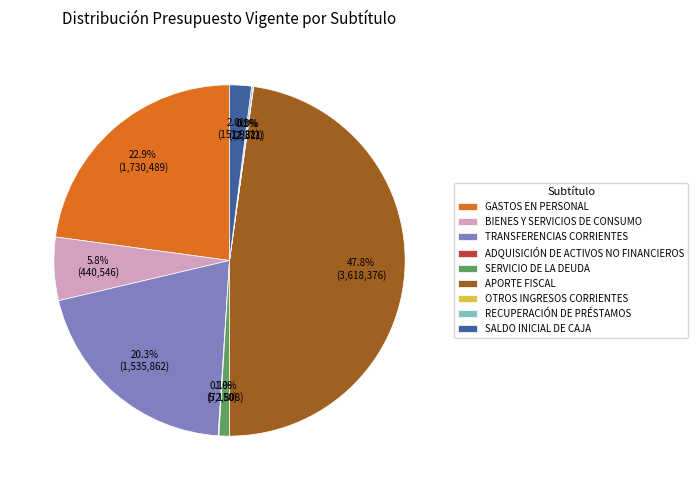

Which has a higher value, GASTOS EN PERSONAL or TRANSFERENCIAS CORRIENTES?

GASTOS EN PERSONAL